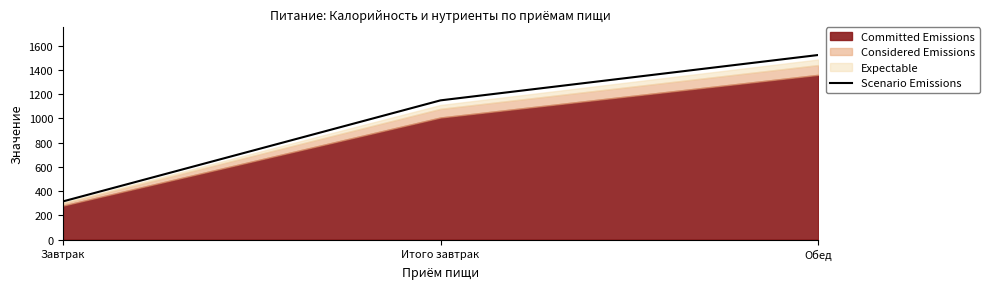

What position from the right is Завтрак?

3